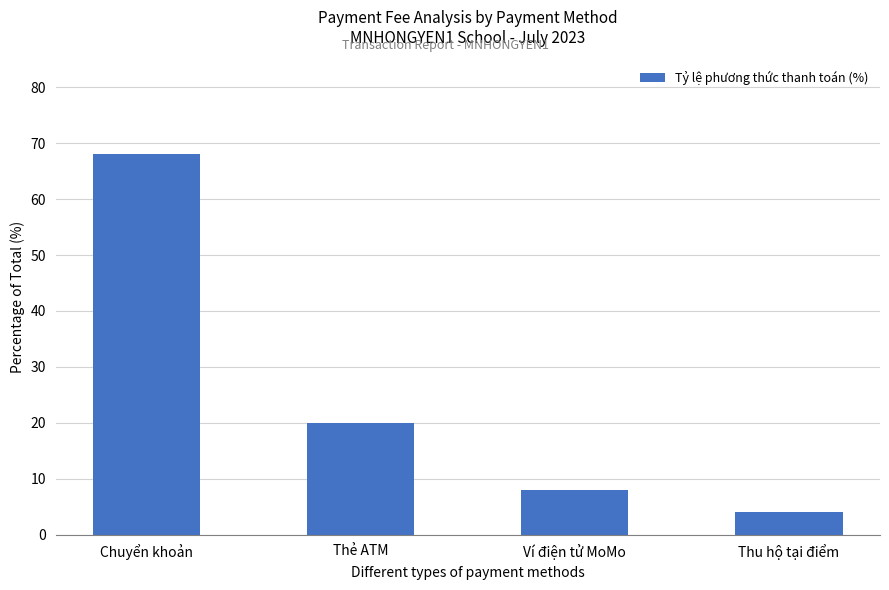

Reading left to right, list all the values displayed in this chart.

Chuyển khoản=68	Thẻ ATM=20	Ví điện tử MoMo=8	Thu hộ tại điểm=4